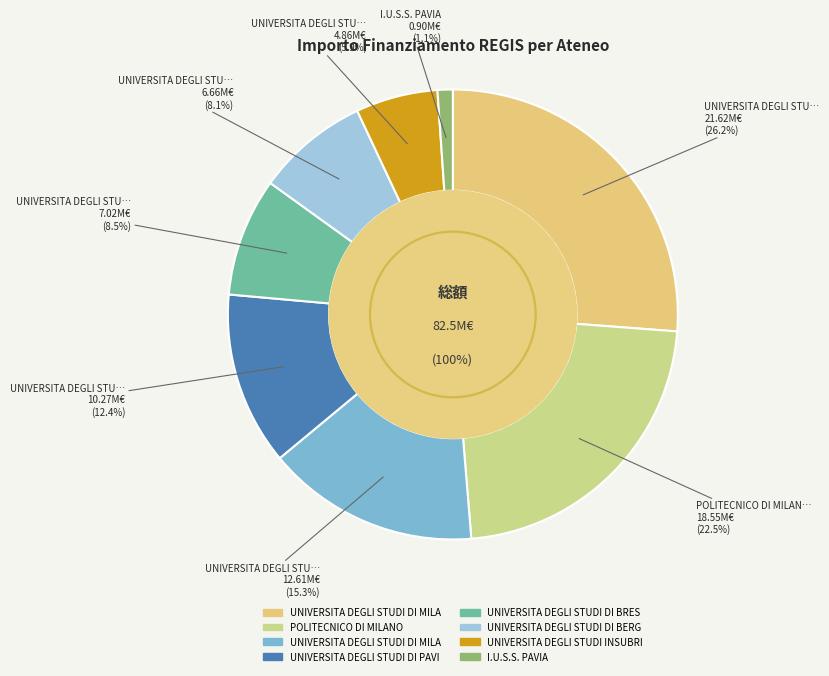

To the nearest percent, what is the average slice percentage?

12%